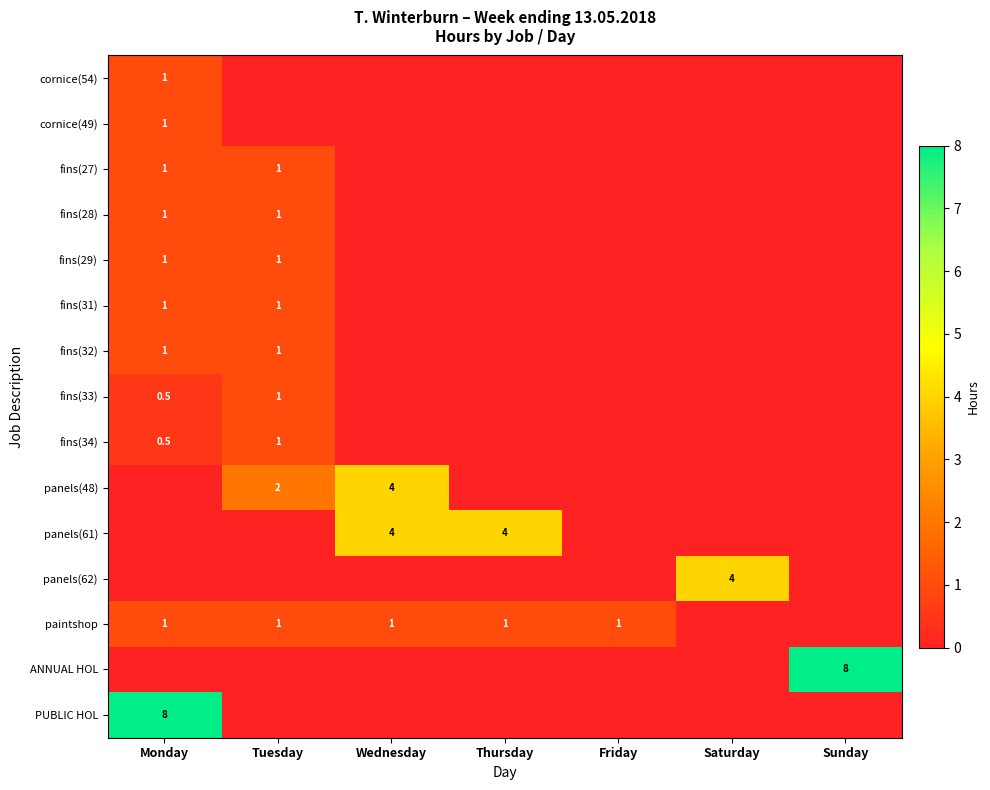

Which category has the highest value in the cornice(49) series?

Monday